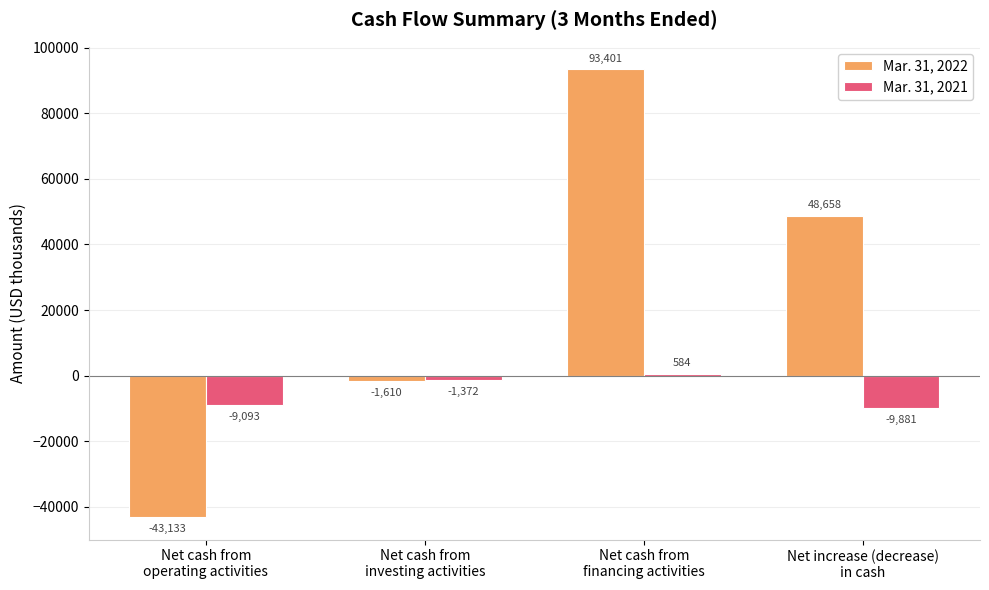

How many positive values does the Mar. 31, 2021 series have?

1